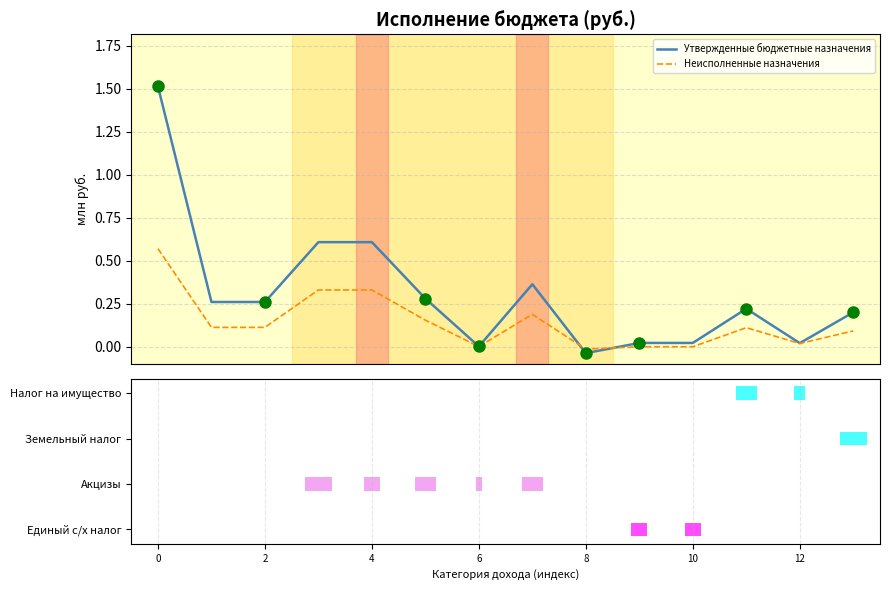

The value of Утвержденные бюджетные назначения at 7 is 0.5. True or false?

False